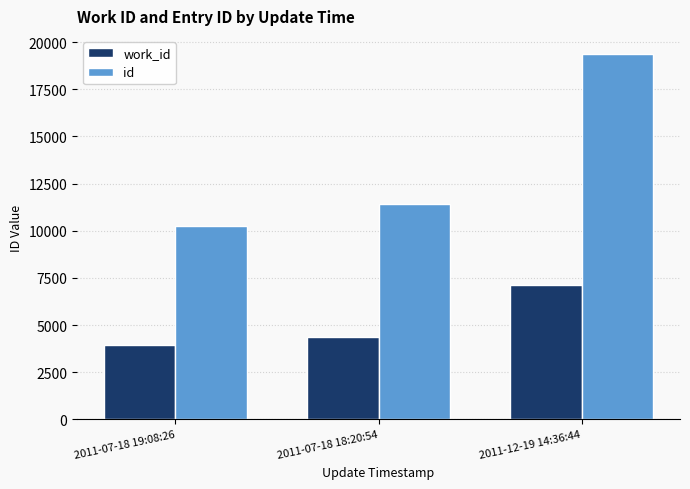

Is it true that id equals 32720 at 2011-12-19 14:36:44?

False